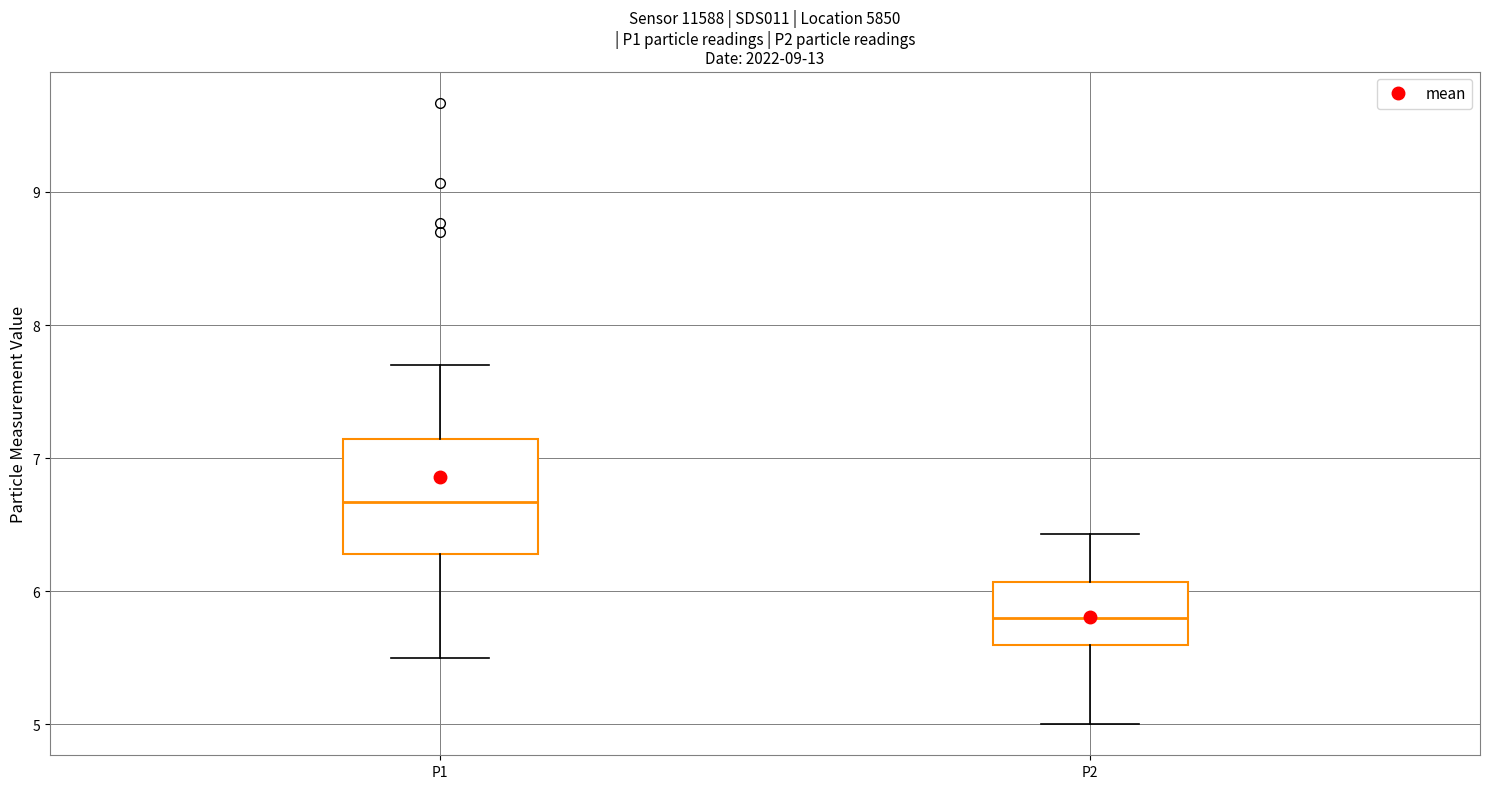

Where does the lower whisker of the box for P2 end on the y-axis? The values are not printed on the chart, so give them approximately, as read against the axis.

5.0